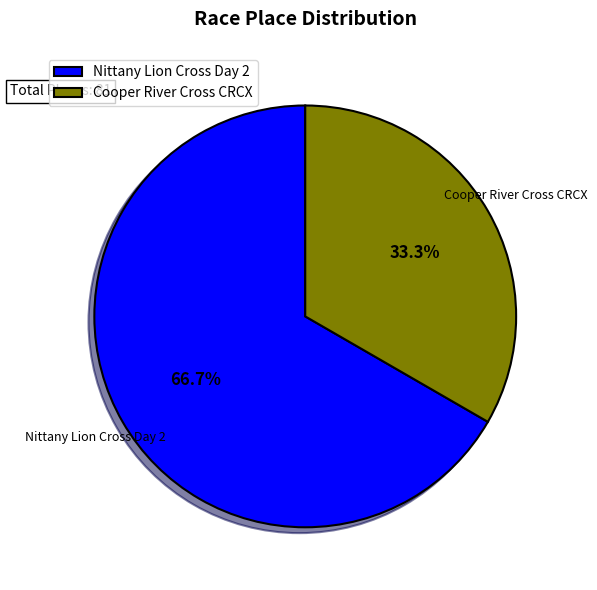

Between Nittany Lion Cross Day 2 and Cooper River Cross CRCX, which is larger?

Nittany Lion Cross Day 2